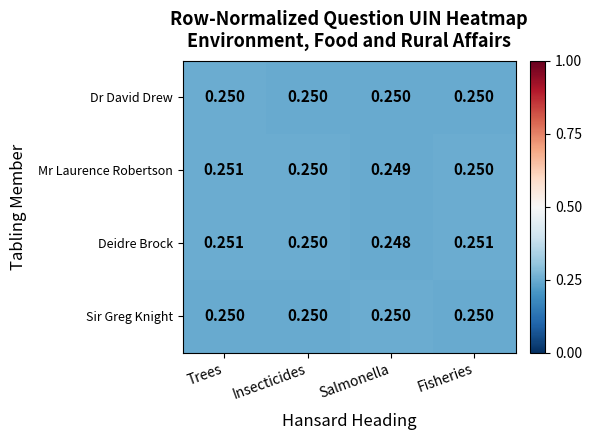

At which category is the sum across all series the highest?

Trees